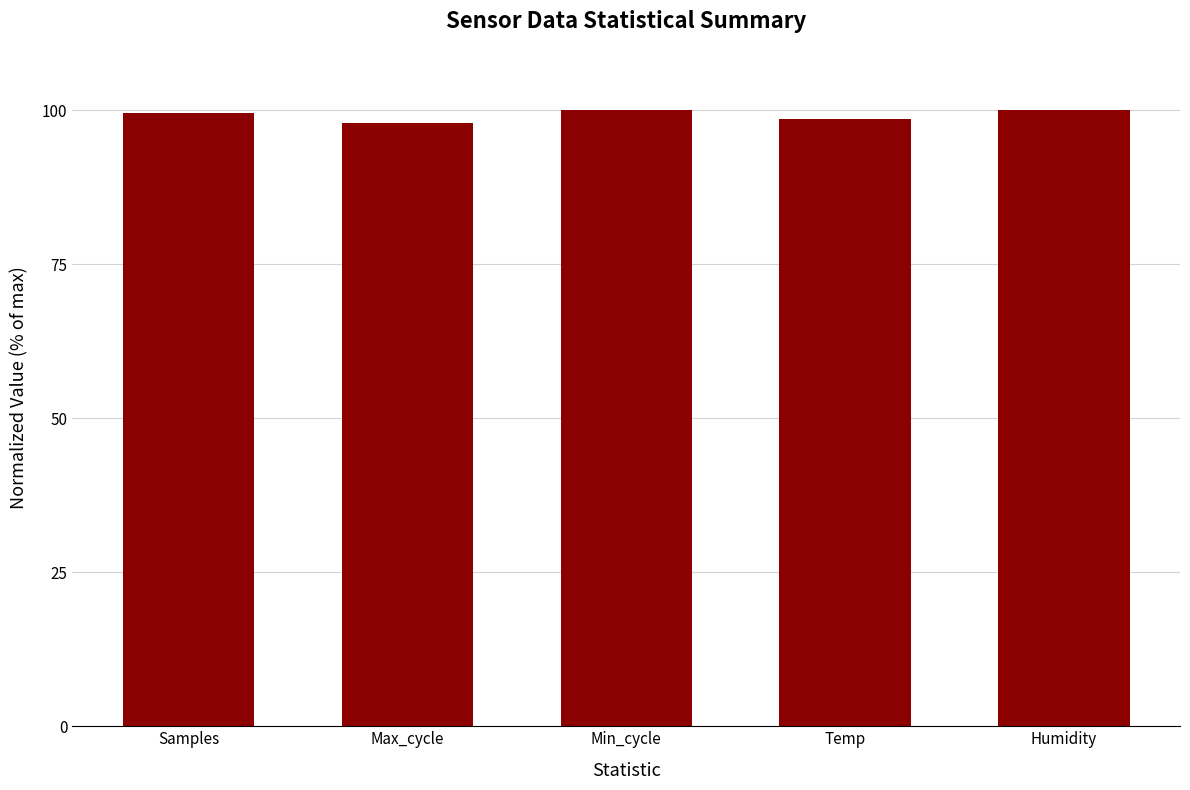

Is it true that the value at Samples is 99.6?

True